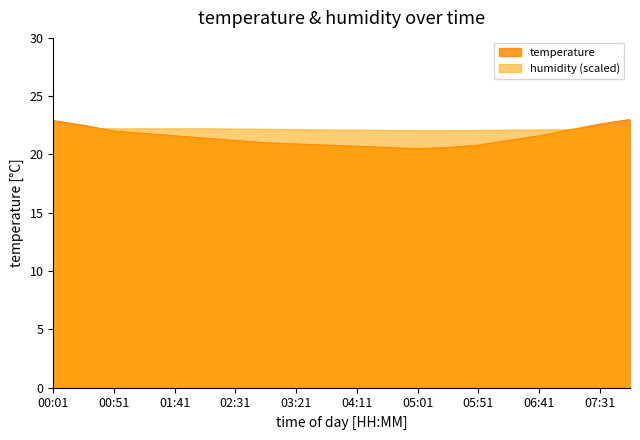

What is the maximum value shown in the chart?

23.0